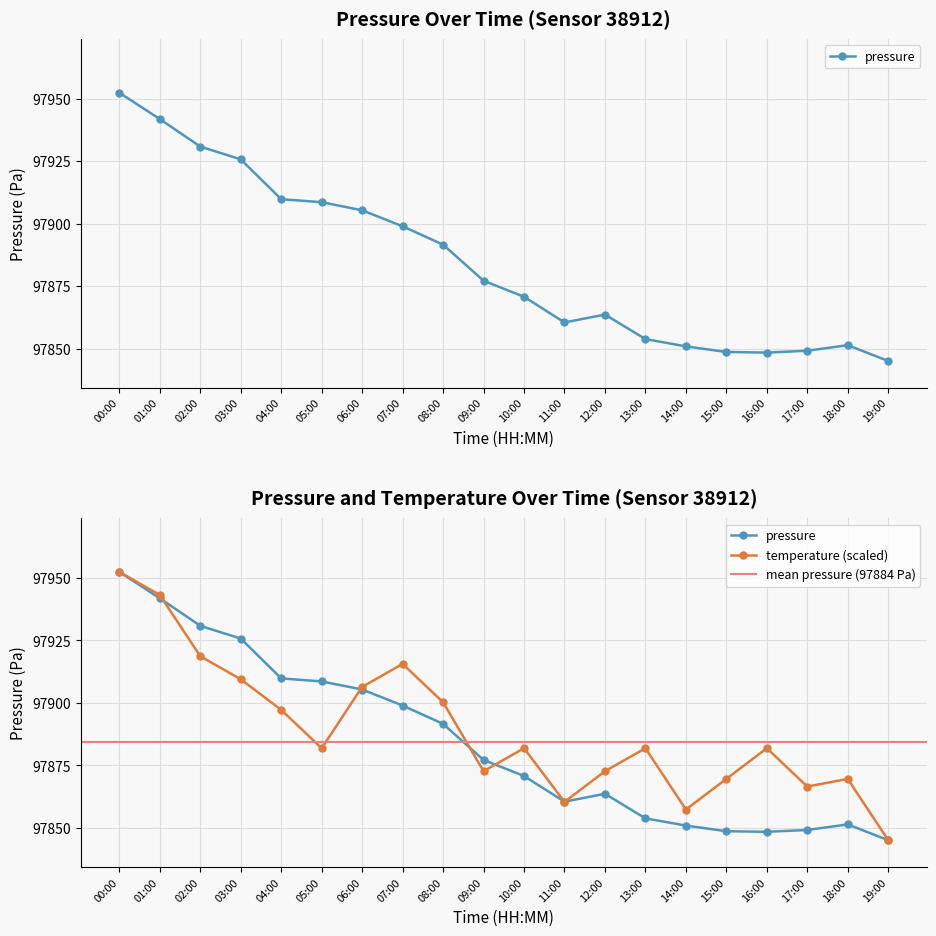

What is the sum of all temperature values?

1957784.3